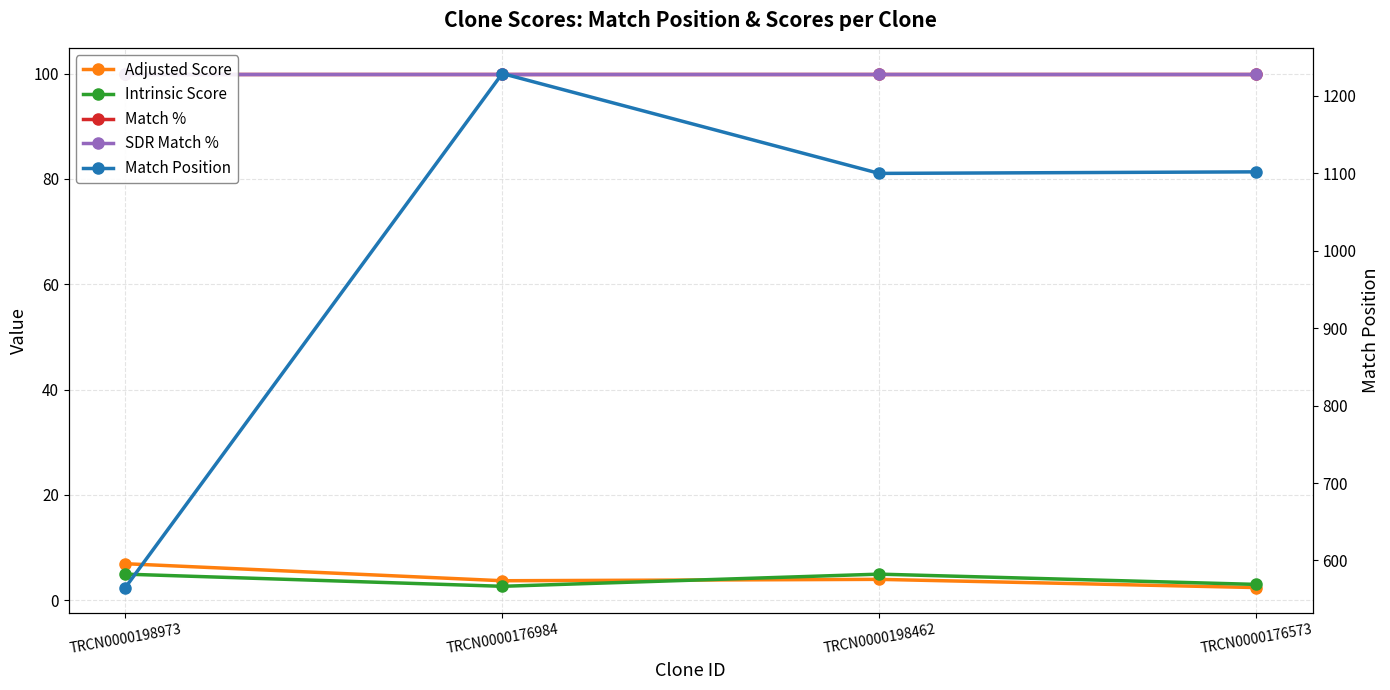

Reading right to left, extract all data points from this chart.

Adjusted Score: 2.4	4.0	3.7	6.9
Intrinsic Score: 3.0	5.0	2.6	5.0
Match %: 100.0	100.0	100.0	100.0
SDR Match %: 100.0	100.0	100.0	100.0
Match Position: 1102.0	1100.0	1229.0	565.0